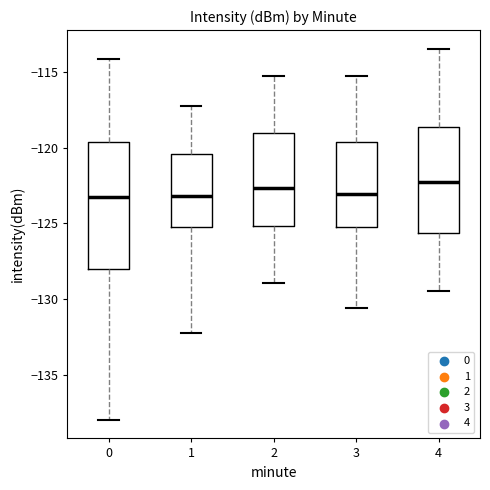

Reading left to right, transcribe this box plot: for each box, give where its median line is, the range the box spans, and where its two whiskers end, as read against the y-axis. The values are not printed on the chart, so give them approximately, as read against the axis.

0: median -123.5, box -128.0 to -119.5, whiskers -138.0 to -114.0
1: median -123.0, box -125.0 to -120.5, whiskers -132.0 to -117.0
2: median -122.5, box -125.0 to -119.0, whiskers -129.0 to -115.0
3: median -123.0, box -125.0 to -119.5, whiskers -130.5 to -115.0
4: median -122.5, box -125.5 to -118.5, whiskers -129.5 to -113.5